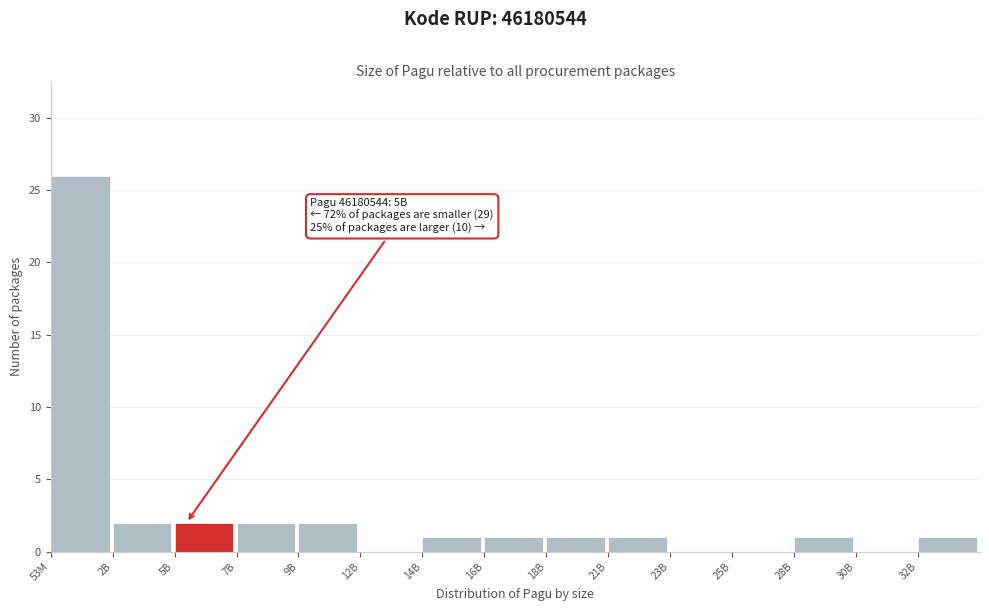

Reading left to right, extract all data points from this chart.

53M=26	2B=2	5B=2	7B=2	9B=2	12B=0	14B=1	16B=1	18B=1	21B=1	23B=0	25B=0	28B=1	30B=0	32B=1